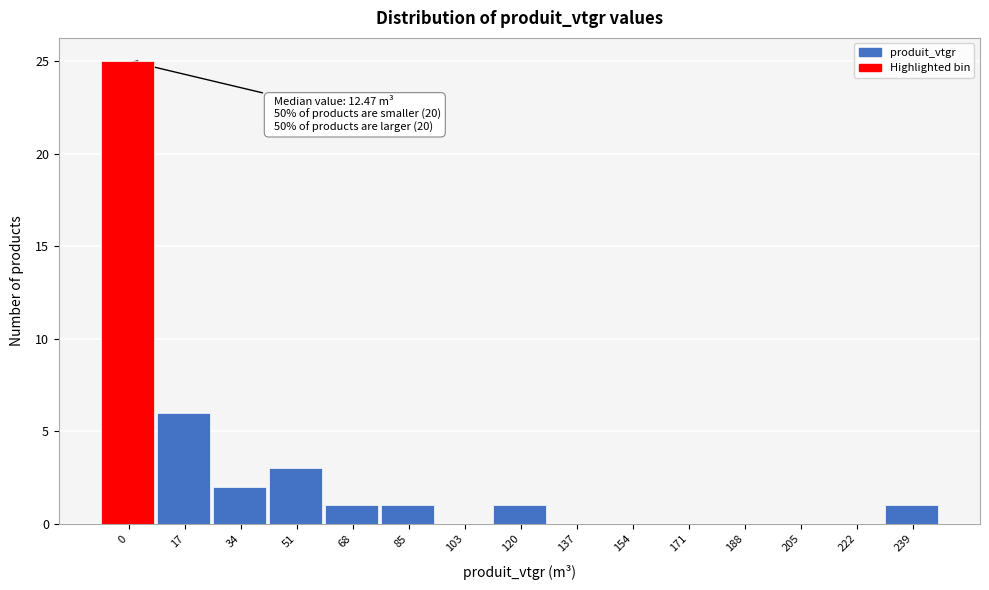

Reading left to right, list all the values displayed in this chart.

0=25	17=6	34=2	51=3	68=1	85=1	103=0	120=1	137=0	154=0	171=0	188=0	205=0	222=0	239=1